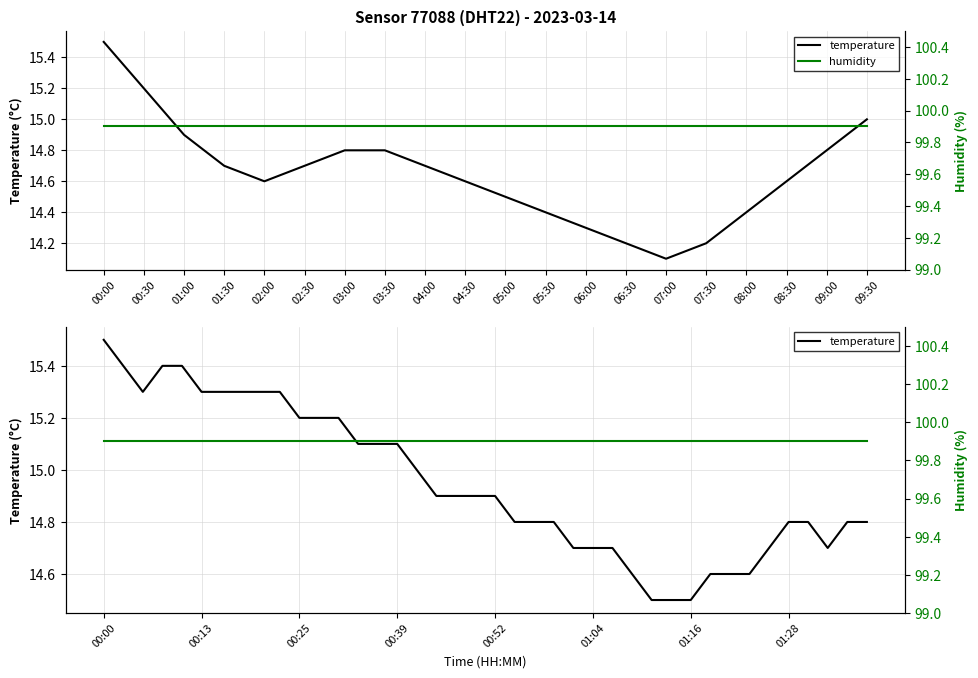

What is the total value across all series at 09:00?

114.8